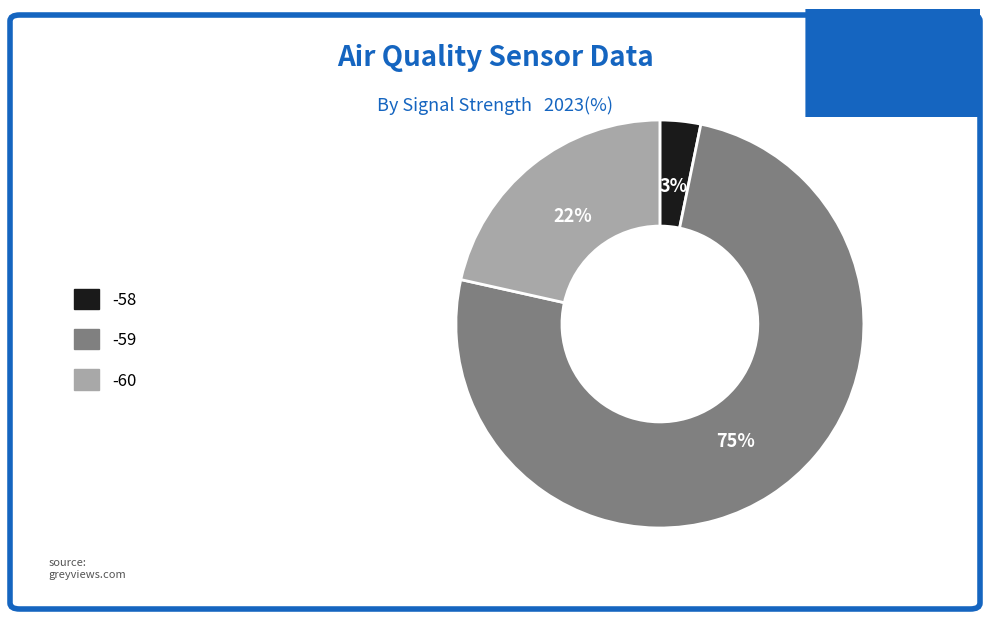

Does -59 represent more than half of the total?

Yes